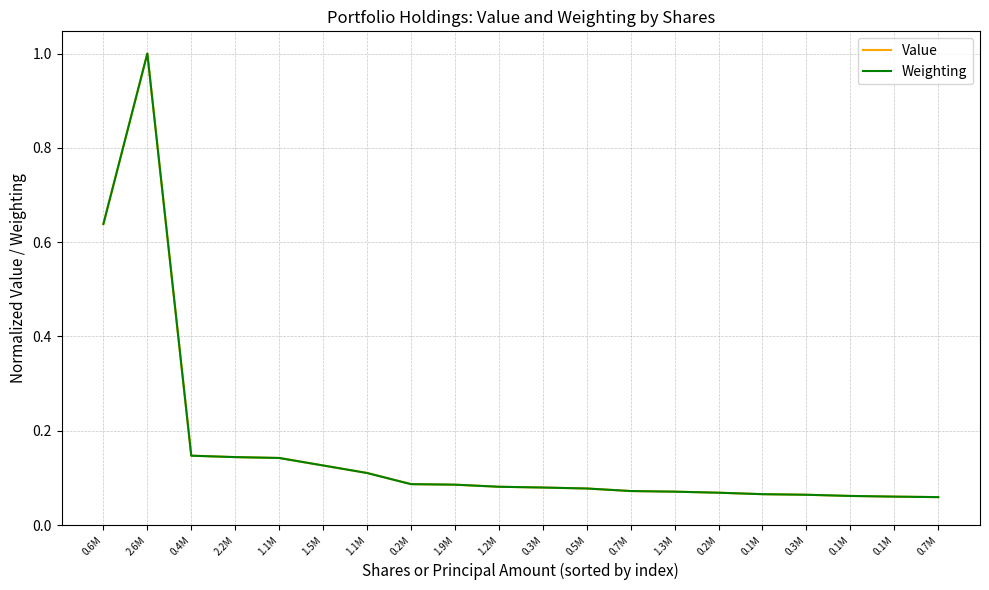

How many series are shown in this chart?

2